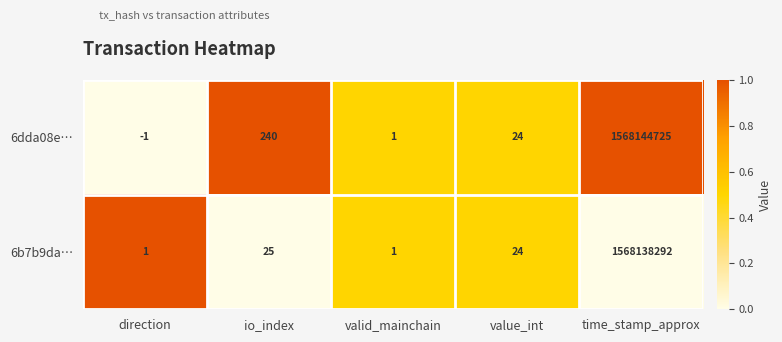

Reading right to left, list all the values displayed in this chart.

6dda08e…: 1568144725	24	1	240	-1
6b7b9da…: 1568138292	24	1	25	1